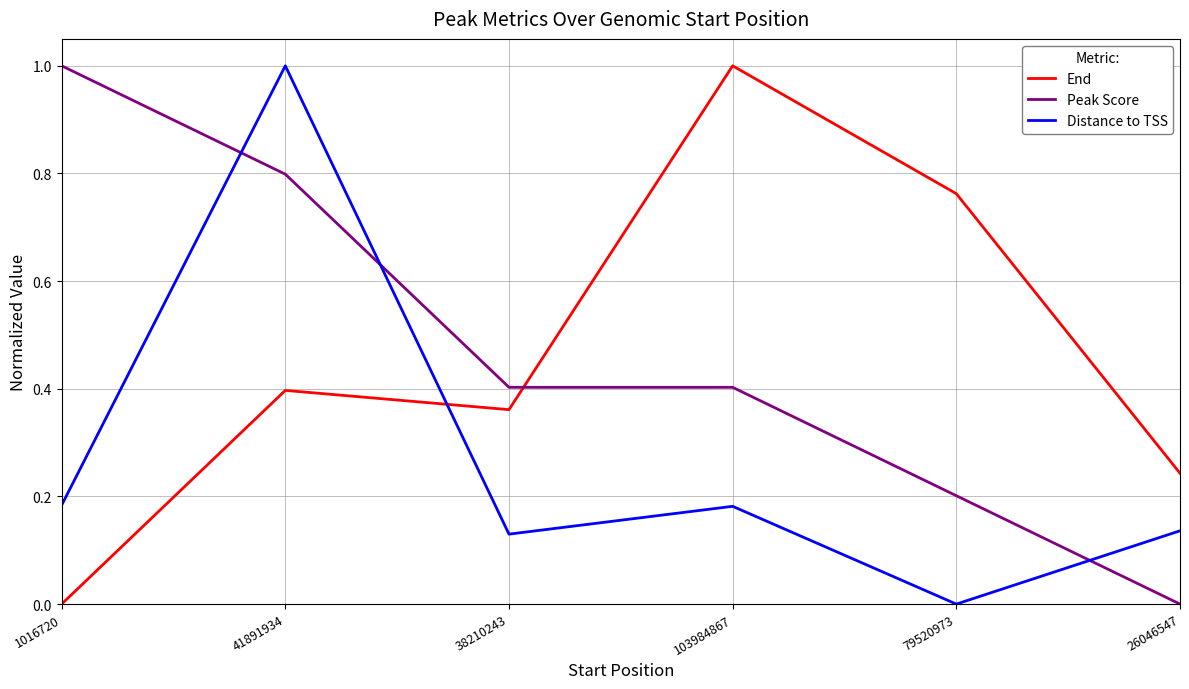

What position from the right is 103984867?

3